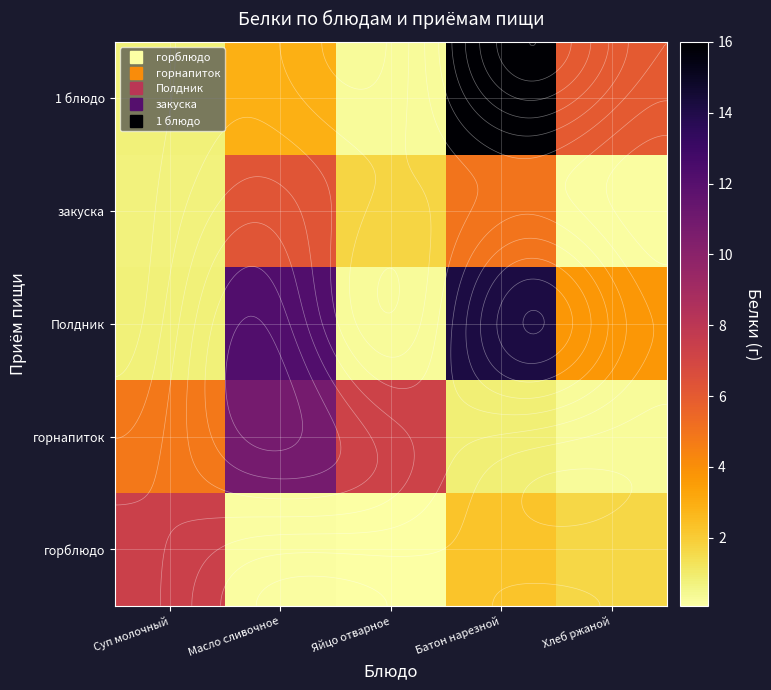

Is it true that закуска equals 0.3 at Хлеб ржаной?

False